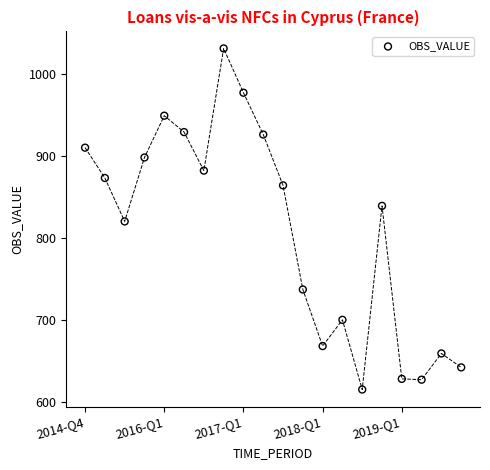

What is the range of Y values (max minus min)?

416